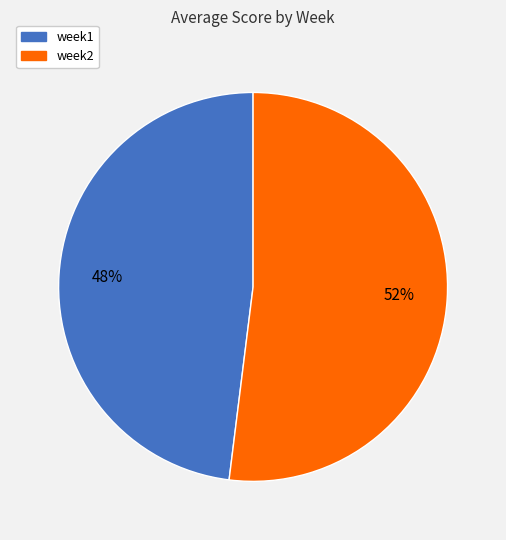

How many slices are in this pie chart?

2